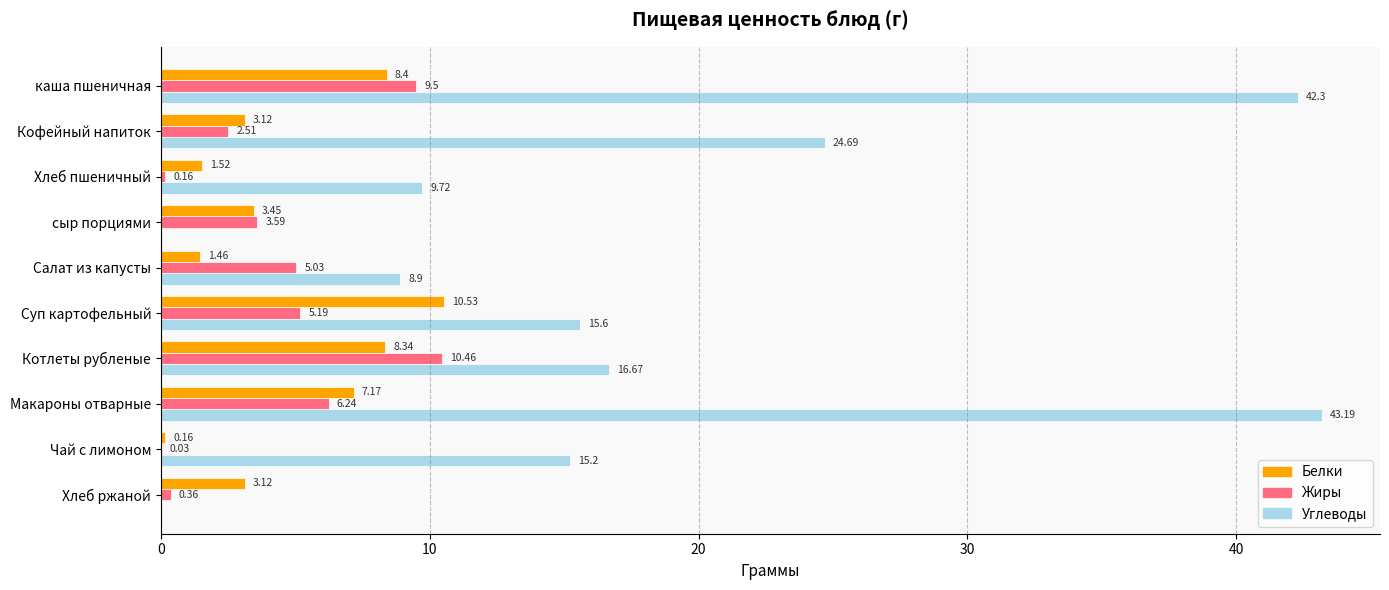

Which category has the highest value in the Белки series?

Суп картофельный